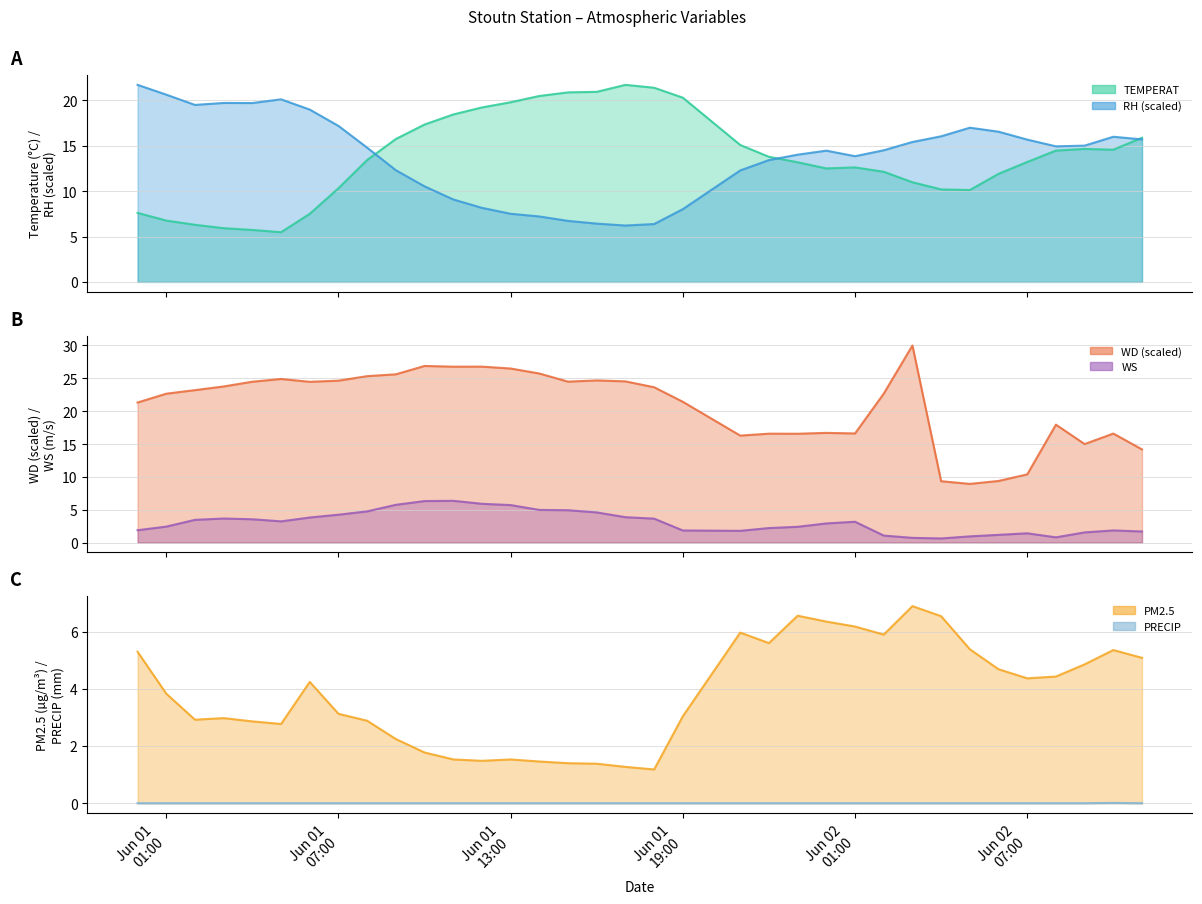

True or false: WD (scaled) and WS intersect in this chart.

False